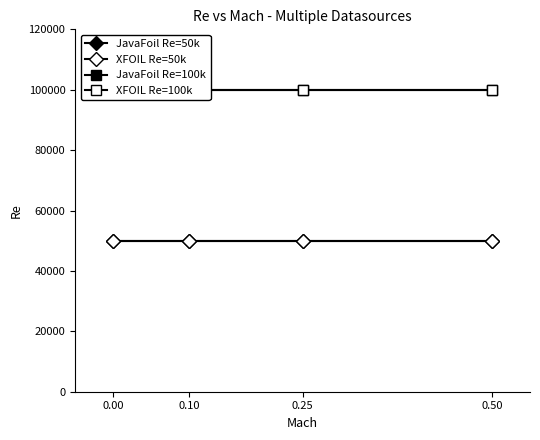

Is the value of JavaFoil Re=100k at 0.00 greater than the value of JavaFoil Re=50k at 0.00?

Yes